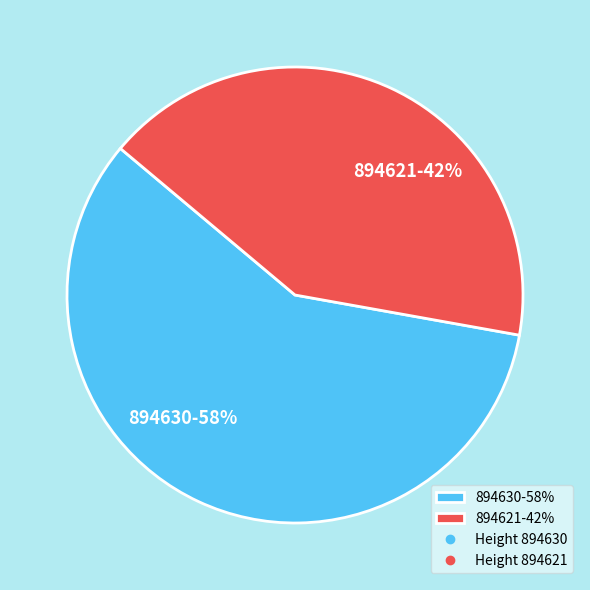

Is the sum of 894621-42% and 894630-58% greater than half?

Yes